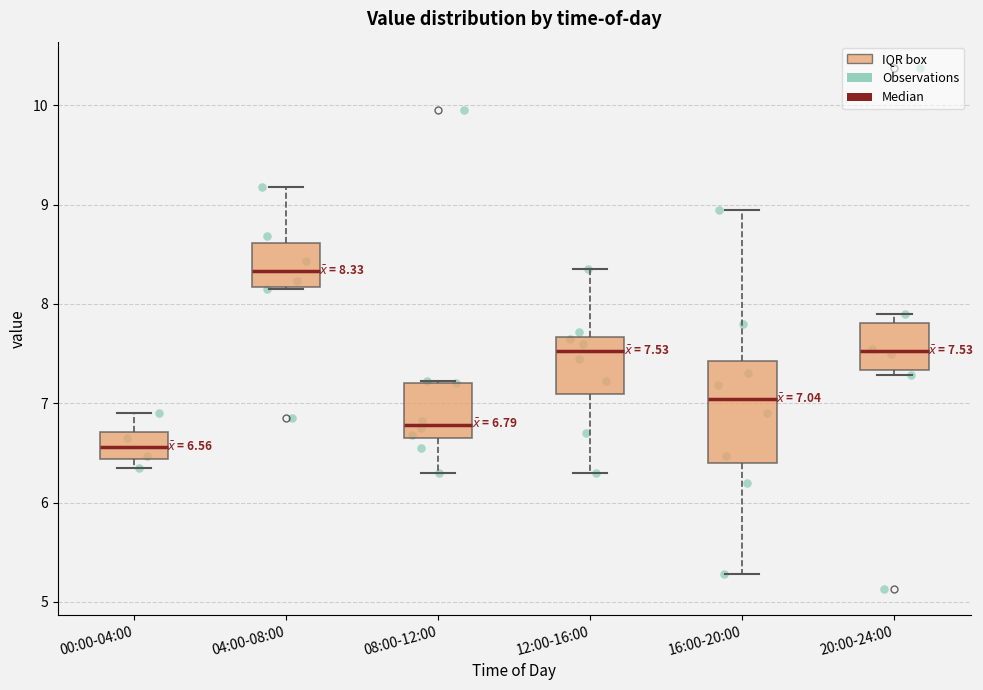

Comparing the boxes themselves (not the whiskers), which one is the tallest?

16:00-20:00